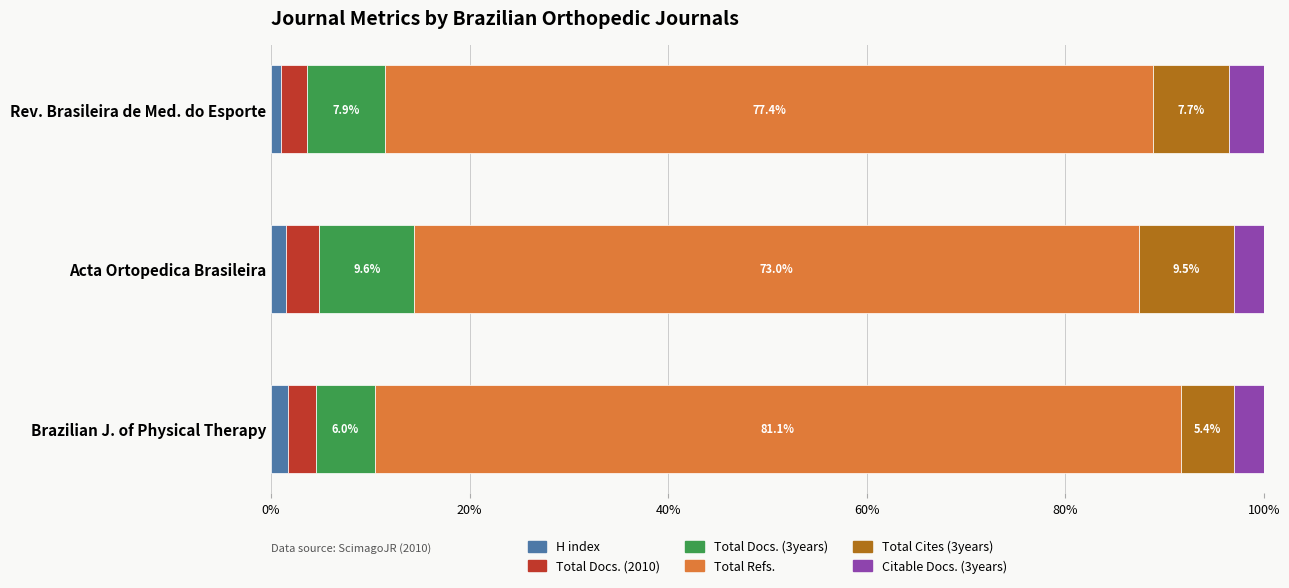

What is the total value across all series at Brazilian J. of Physical Therapy?

100.0